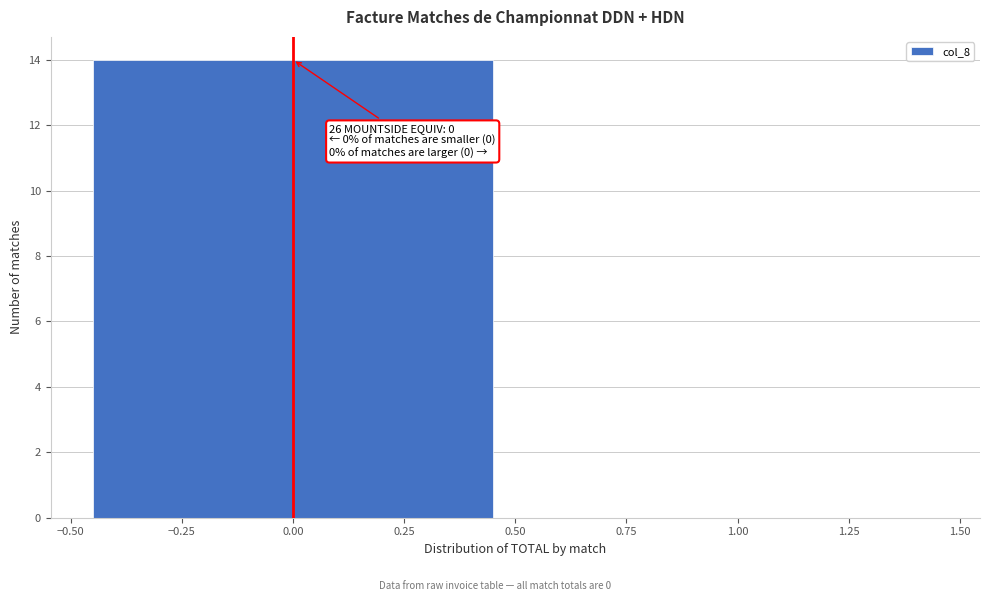

Reading left to right, extract all data points from this chart.

0.00=14	1.00=0